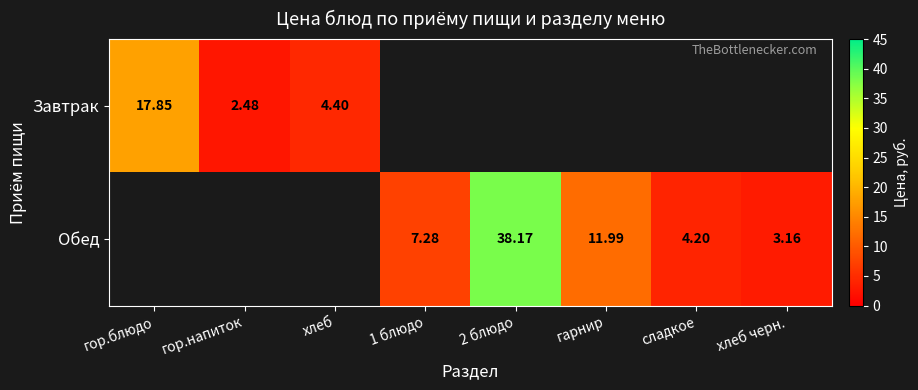

Which label corresponds to the largest value in the chart?

2 блюдо